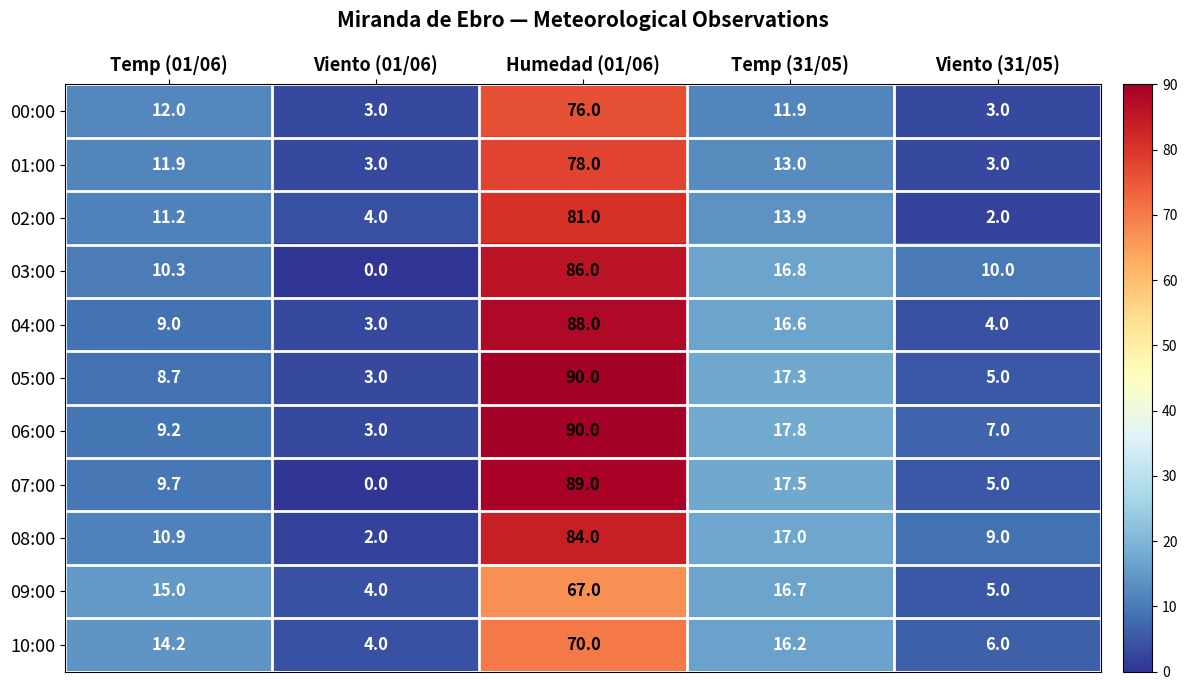

How many distinct data groups are displayed?

11